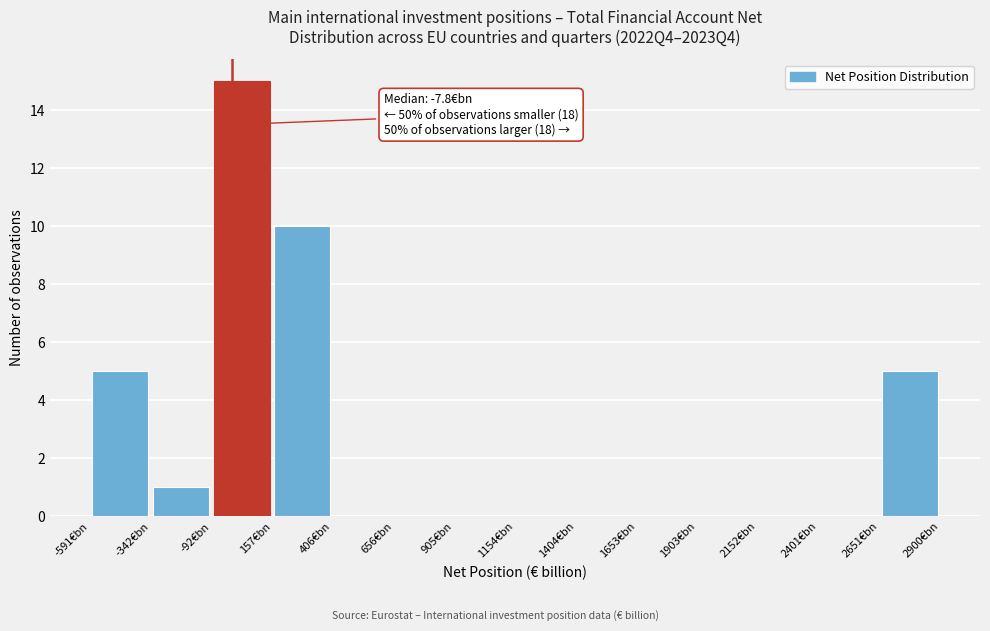

Which range on the x-axis has the tallest bar?

-100 to 150